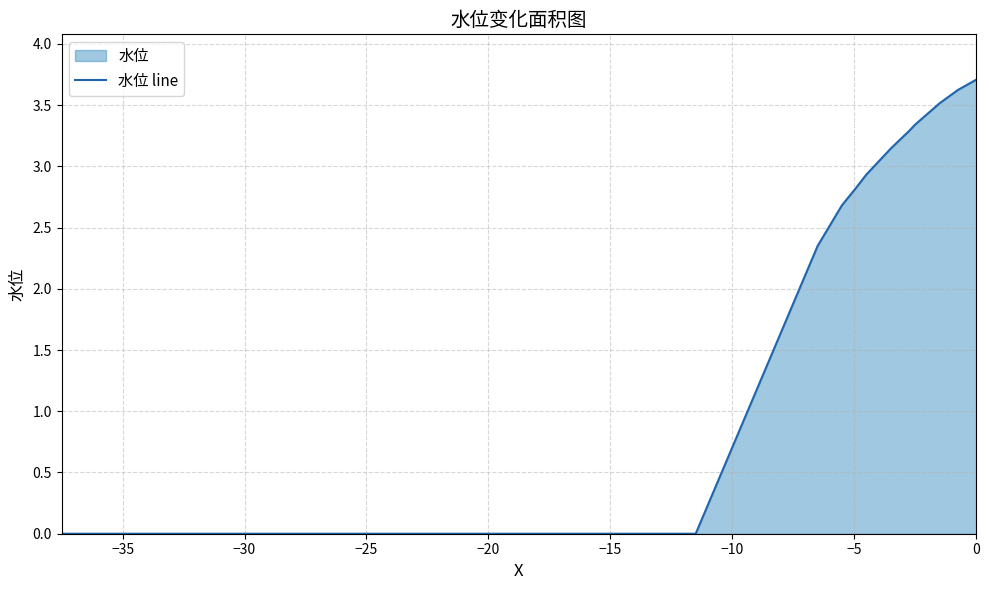

What is the label of the 3rd point from the left?

−30